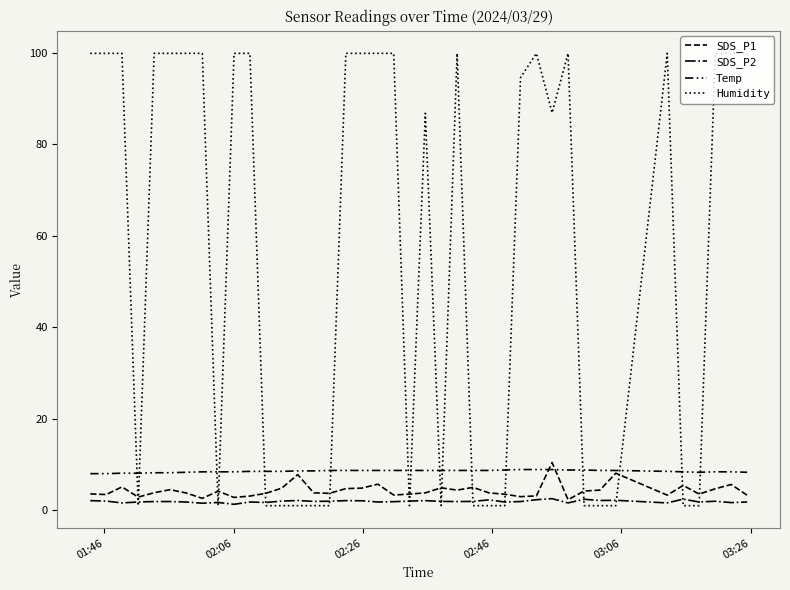

Is this an area chart (filled region under the line)?

No